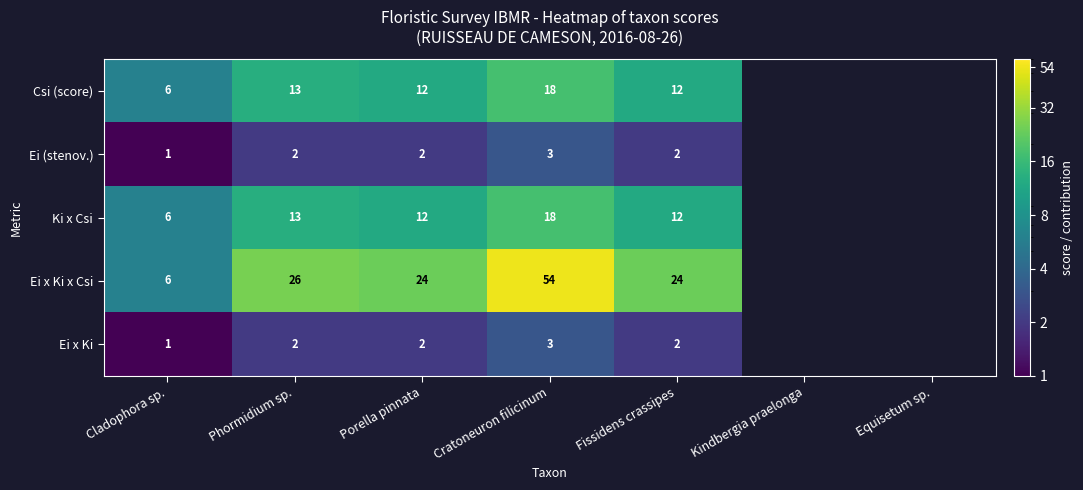

What is the sum of the Ei x Ki values at Phormidium sp. and Cratoneuron filicinum?

5